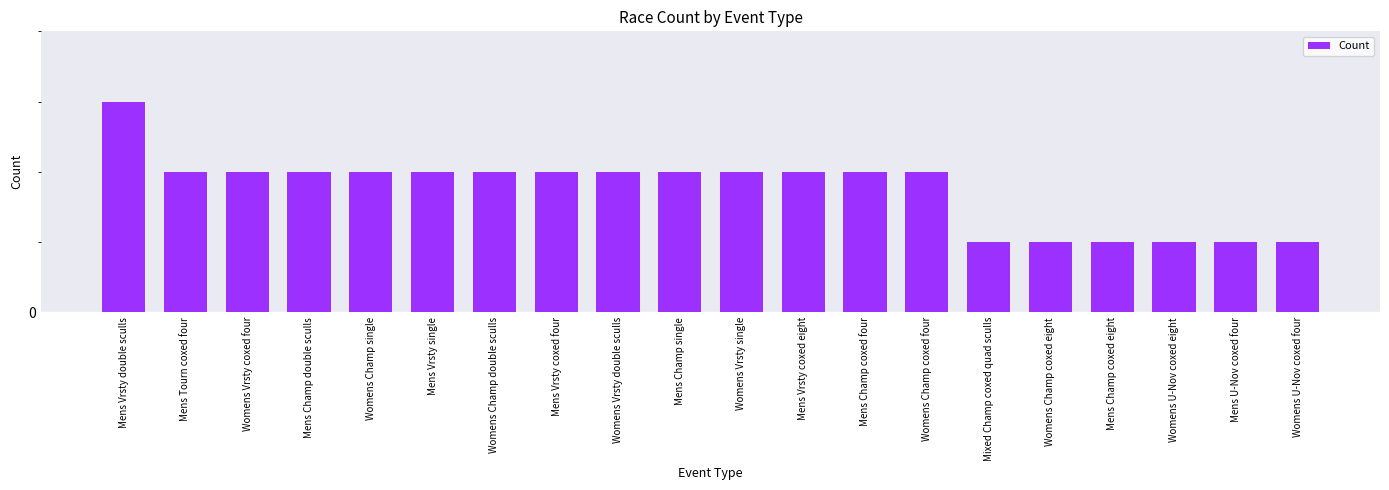

What is the sum of all values?

35